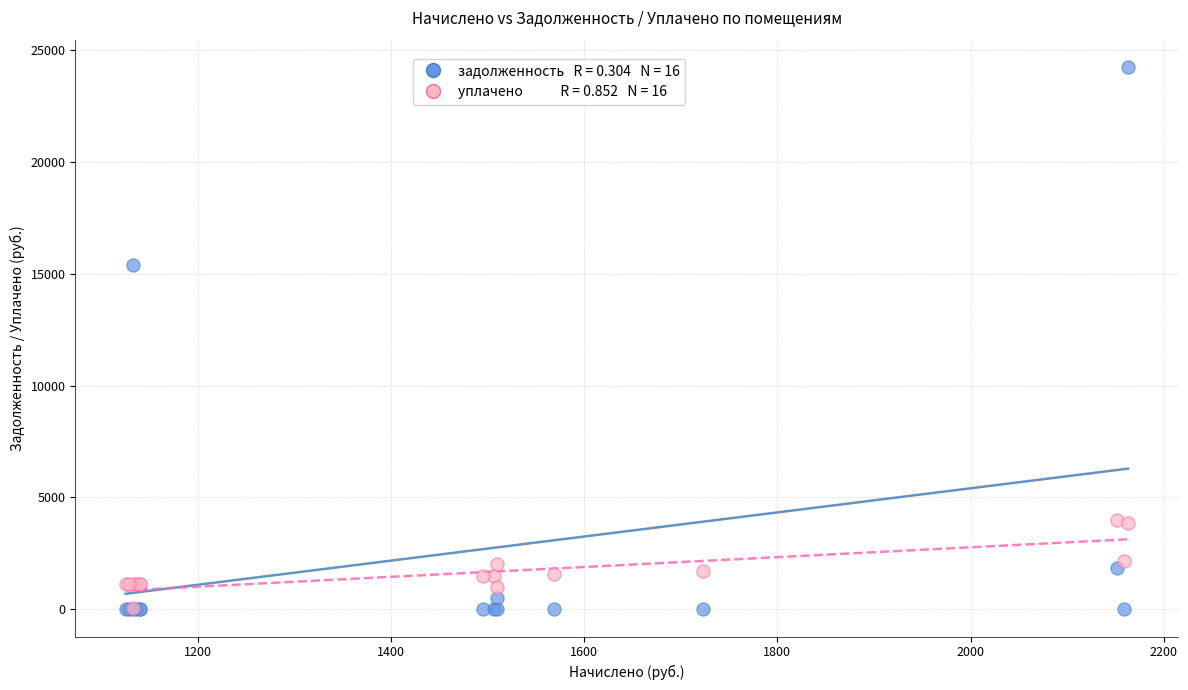

Across all series, what Y value is closest to 12122?

15408.9